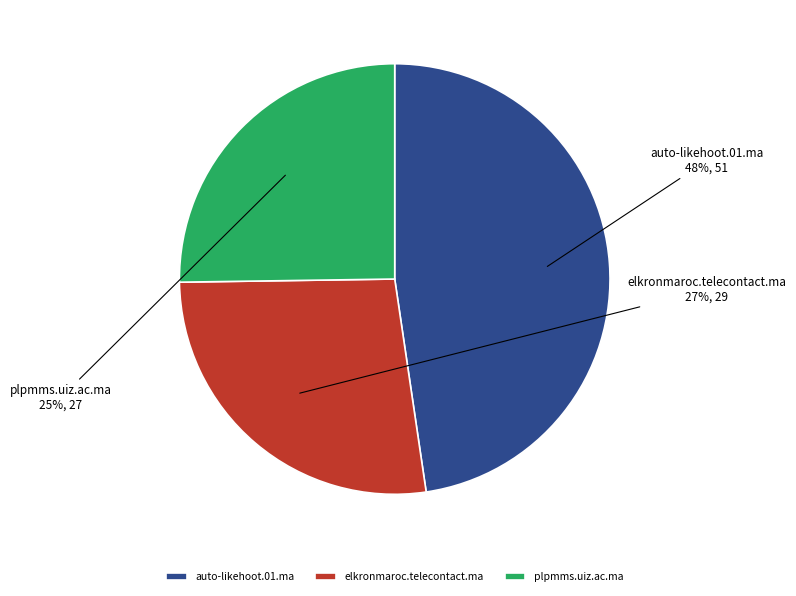

How many segments does this pie chart have?

3